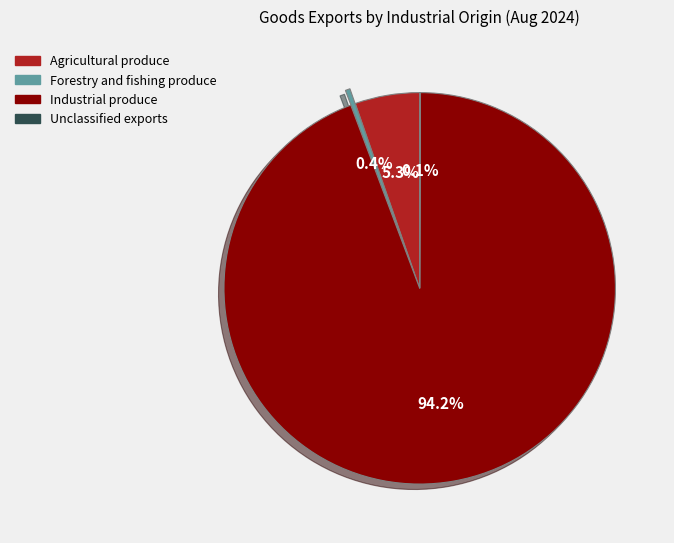

What is the ratio of the value at Industrial produce to the value at Forestry and fishing produce?

239.9